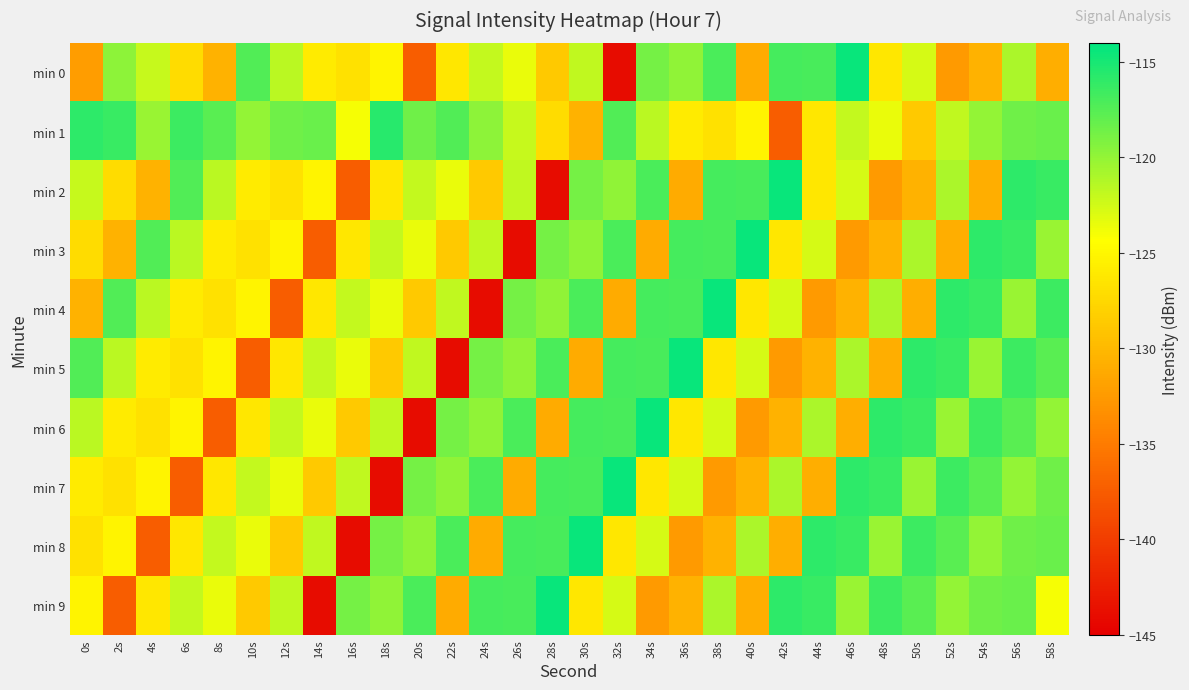

List the series in order of their peak value, lowest first.

min 1, min 0, min 2, min 3, min 4, min 5, min 6, min 7, min 8, min 9